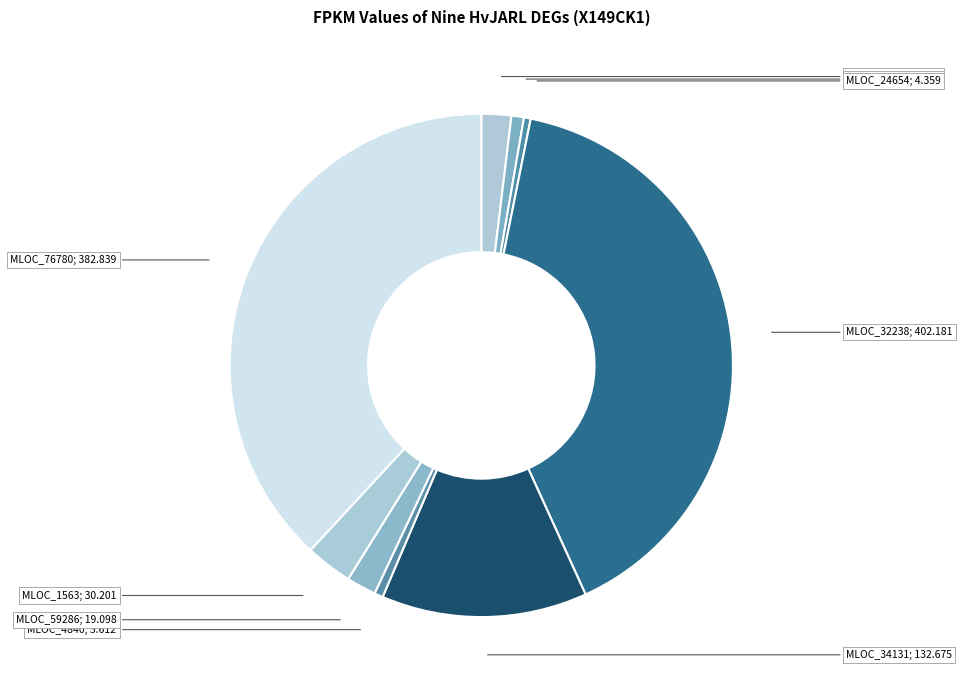

Rank the categories by value from lowest to highest.

MLOC_24654, MLOC_4840, MLOC_16585, MLOC_59286, MLOC_1135, MLOC_1563, MLOC_34131, MLOC_76780, MLOC_32238